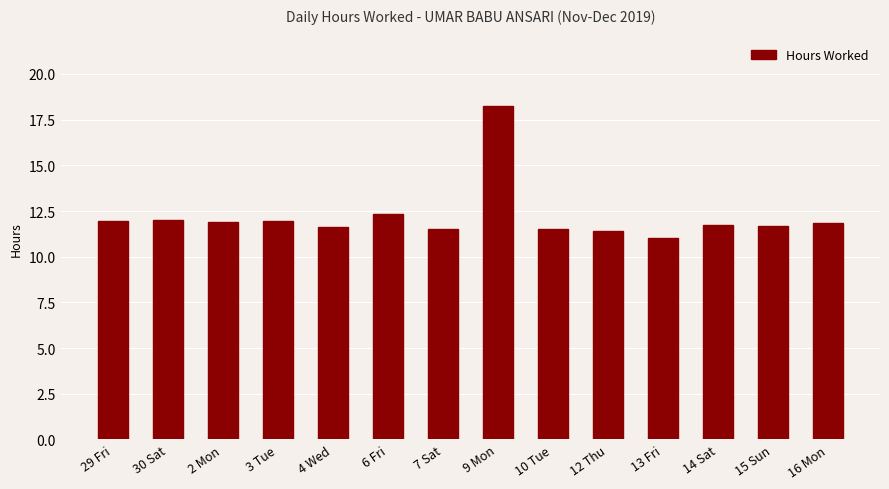

What is the smallest value displayed?

11.0